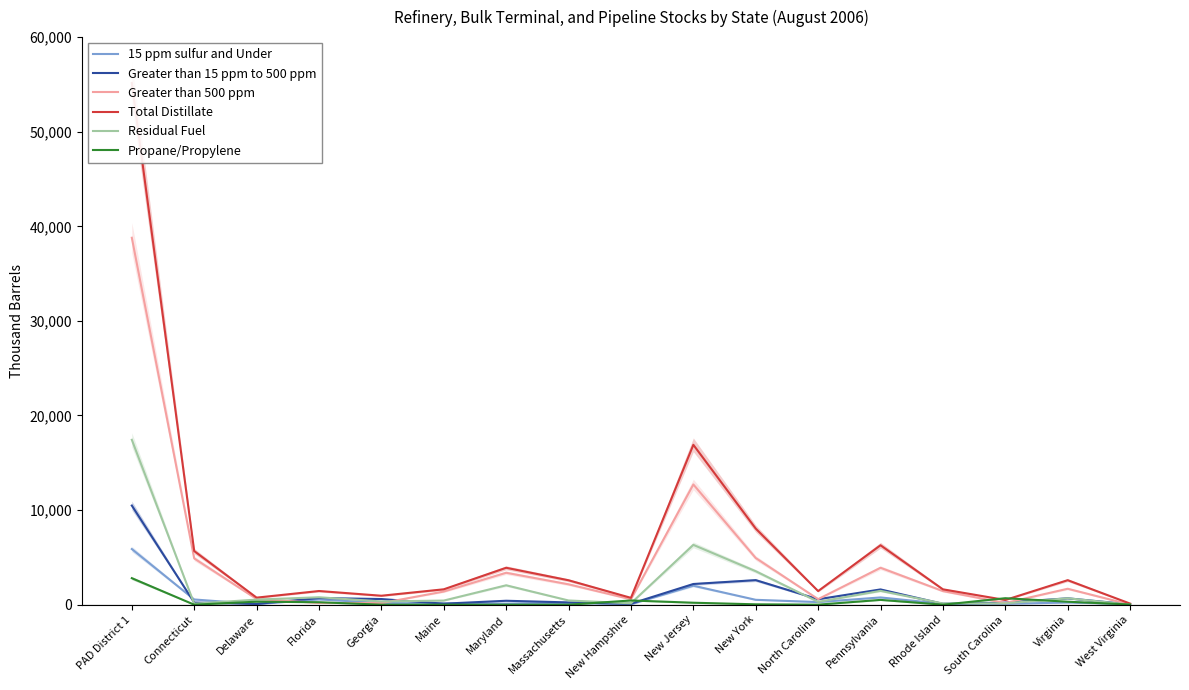

Which series ends up on top after the final intersection of Greater than 500 ppm and Propane/Propylene?

Propane/Propylene